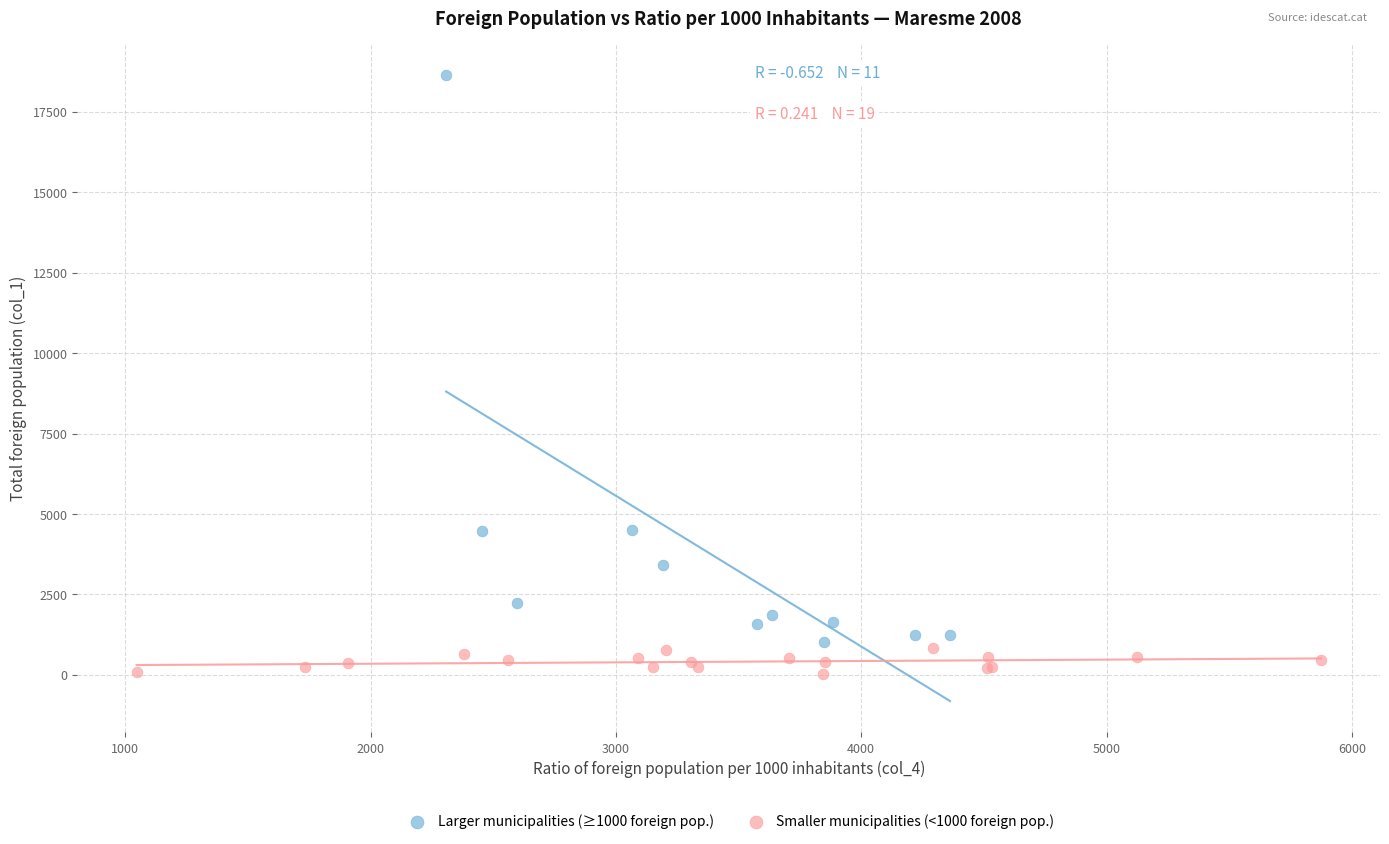

Which series has the largest Y range (max minus min)?

Larger municipalities (≥1000 foreign pop.)